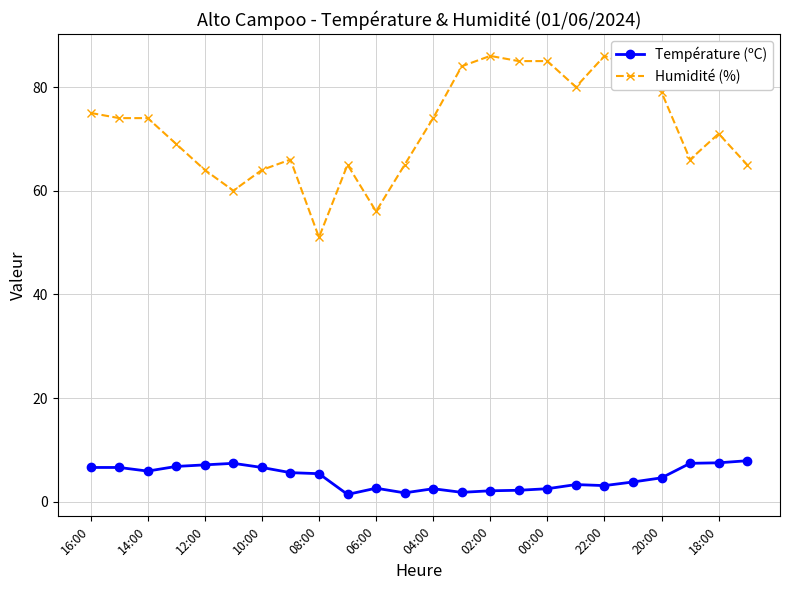

What is the difference between the maximum and second lowest values in the Humidité (%) series?

30.0